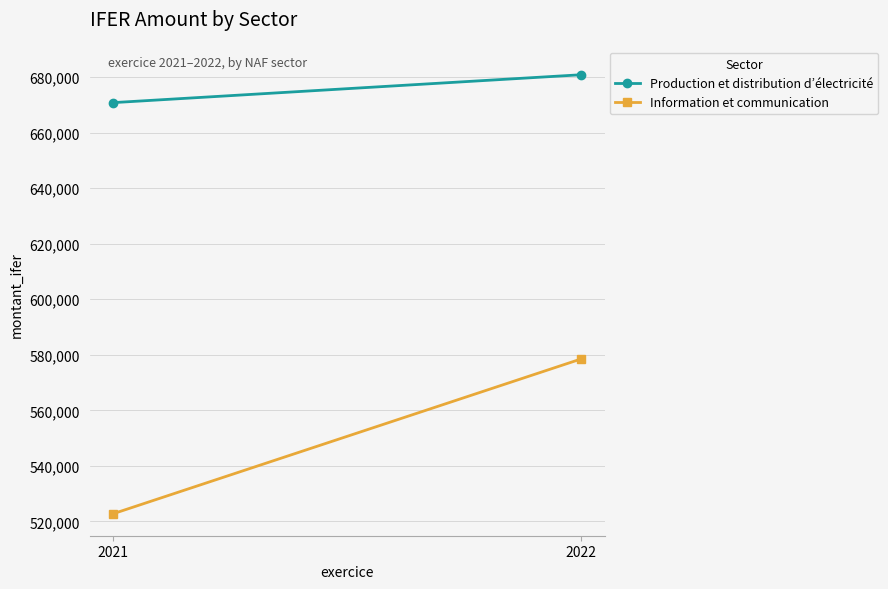

True or false: Information et communication has a value of 522740.0 at 2021.

True